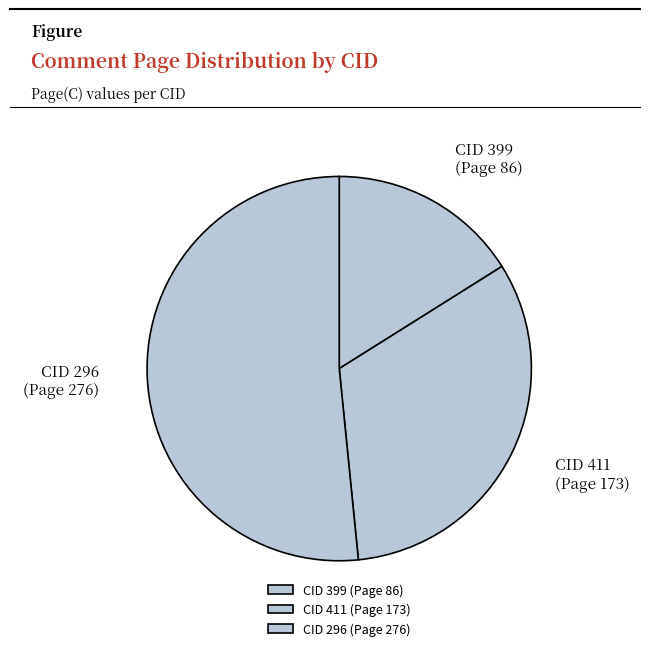

Combined, do CID 411 (Page 173) and CID 399 (Page 86) account for over 50%?

No